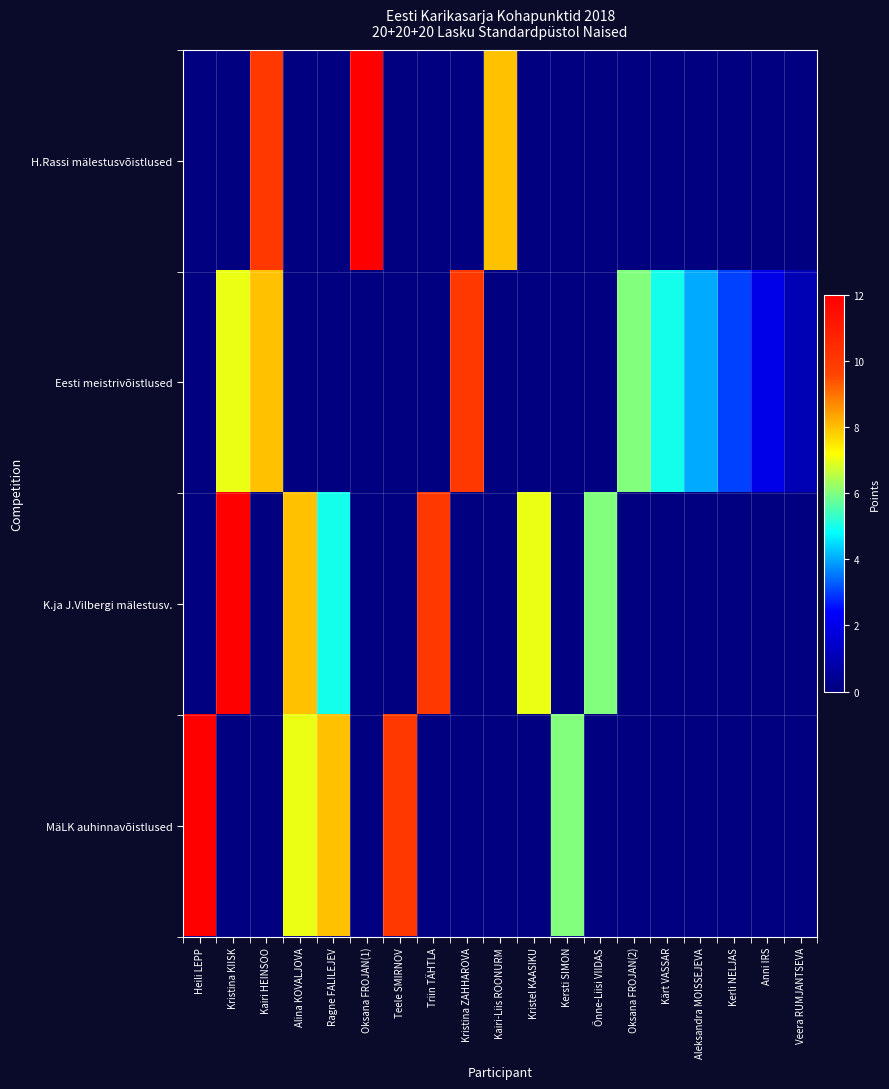

What is the total value across all series at Anni IRS?

2